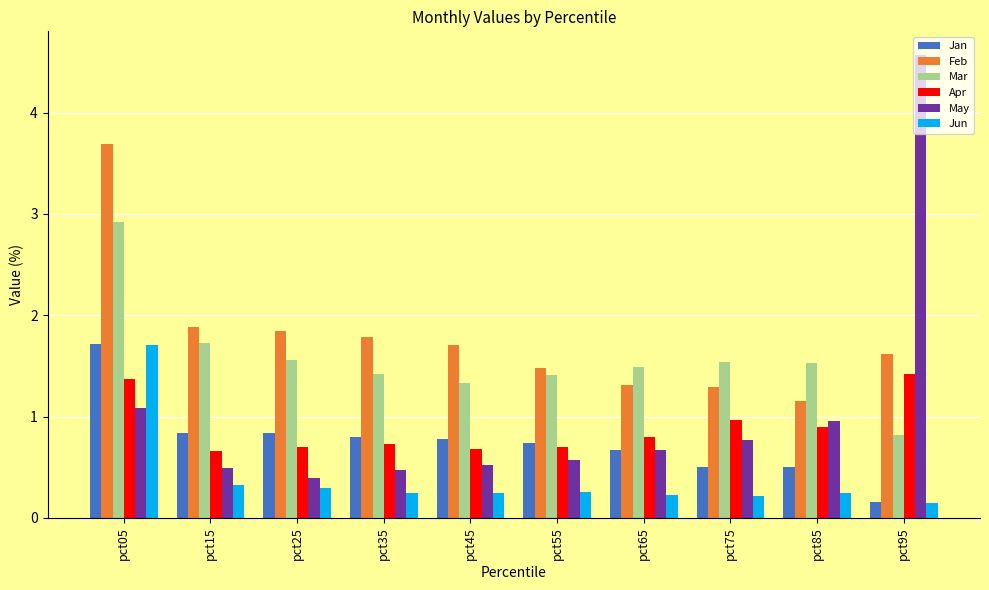

Which series has the widest spread of values?

May